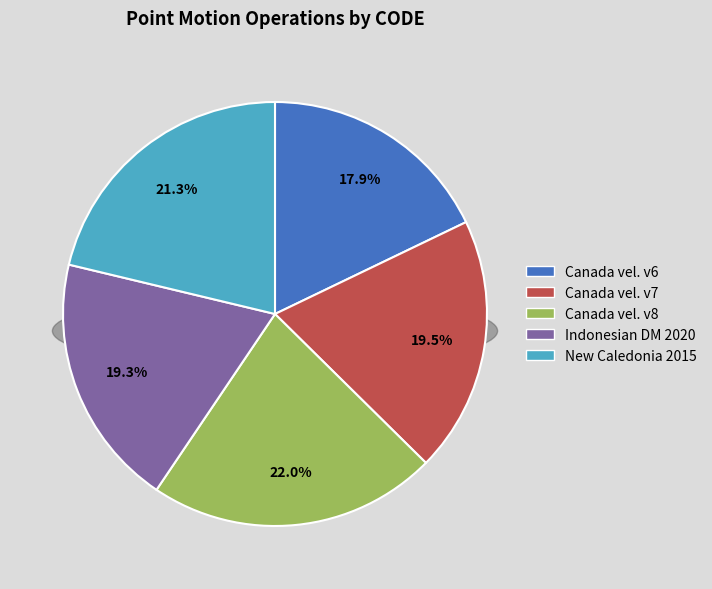

Is there any slice that represents more than half of the pie?

No